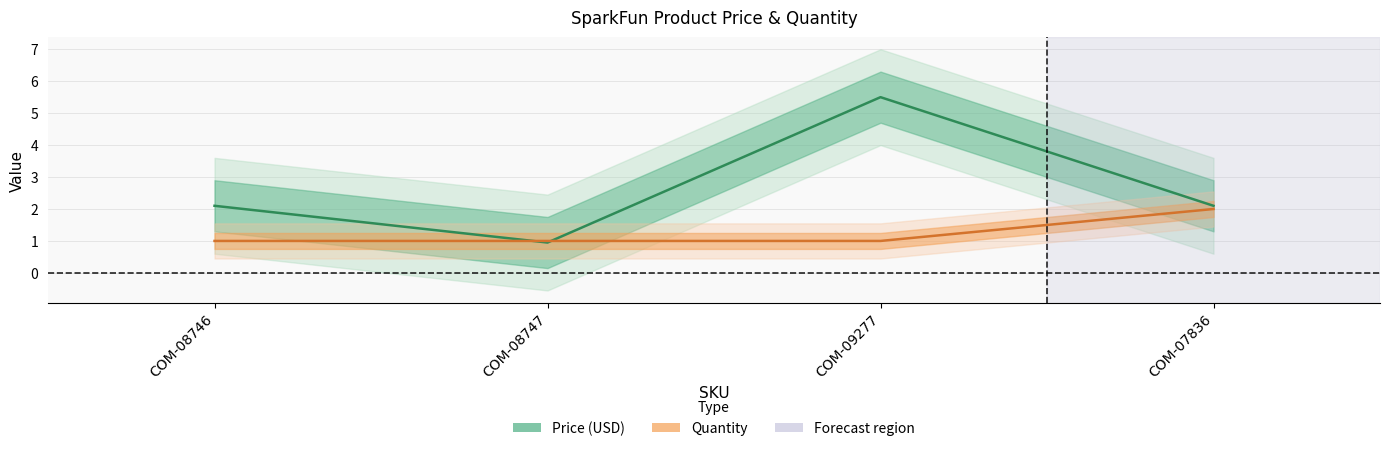

Count the Quantity values in the range 1 to 2.

4